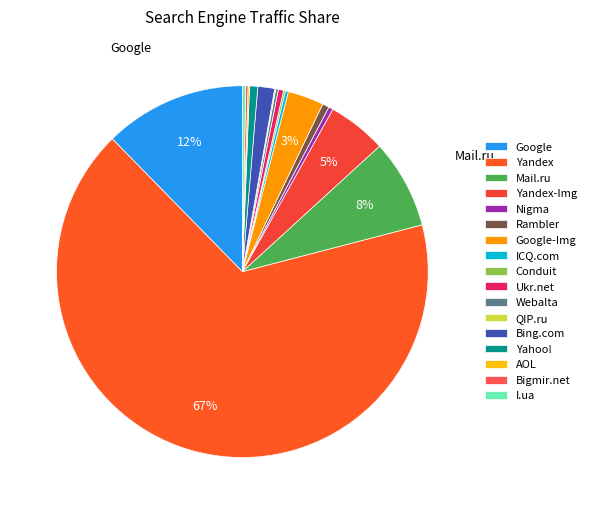

Which slice is the largest?

Yandex